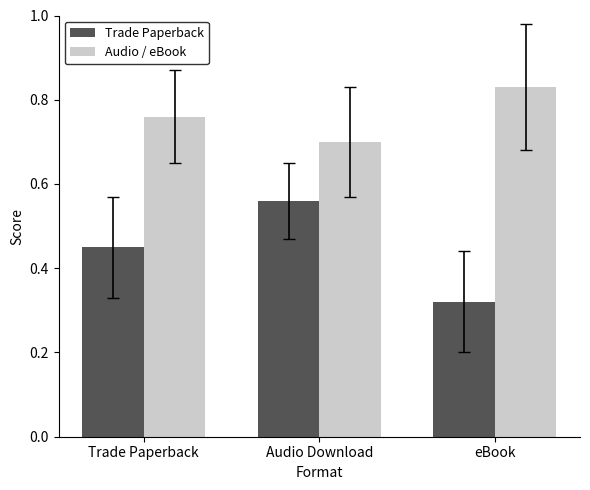

Is it true that Audio / eBook equals 0.7 at Audio Download?

True